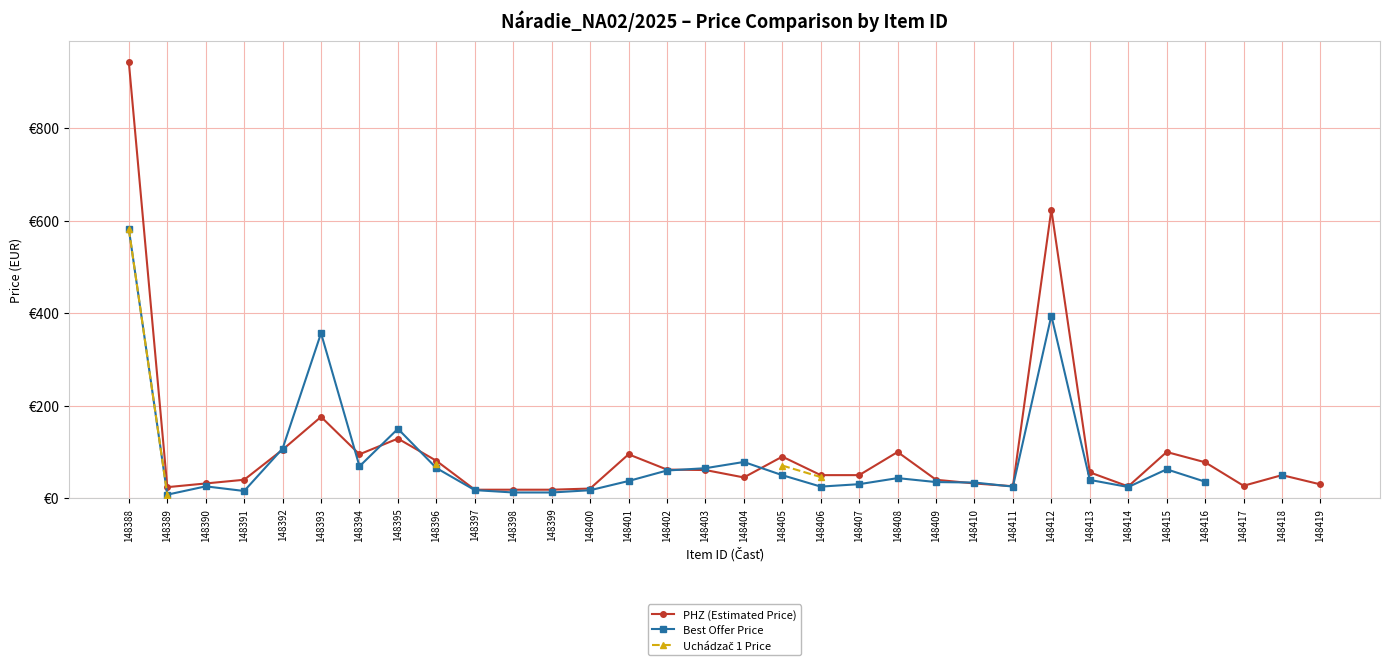

True or false: PHZ (Estimated Price) has a value of 29.1 at 148401.

False